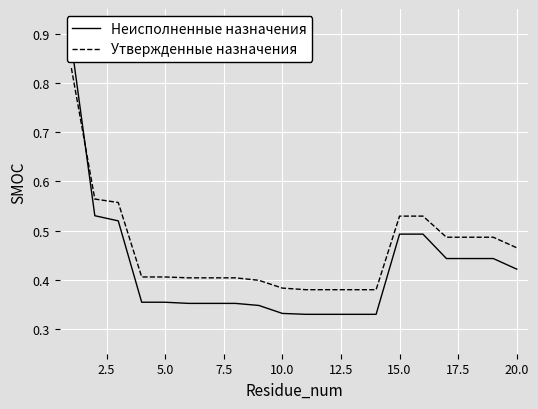

How many intersections are there between Утвержденные назначения and Неисполненные назначения?

1